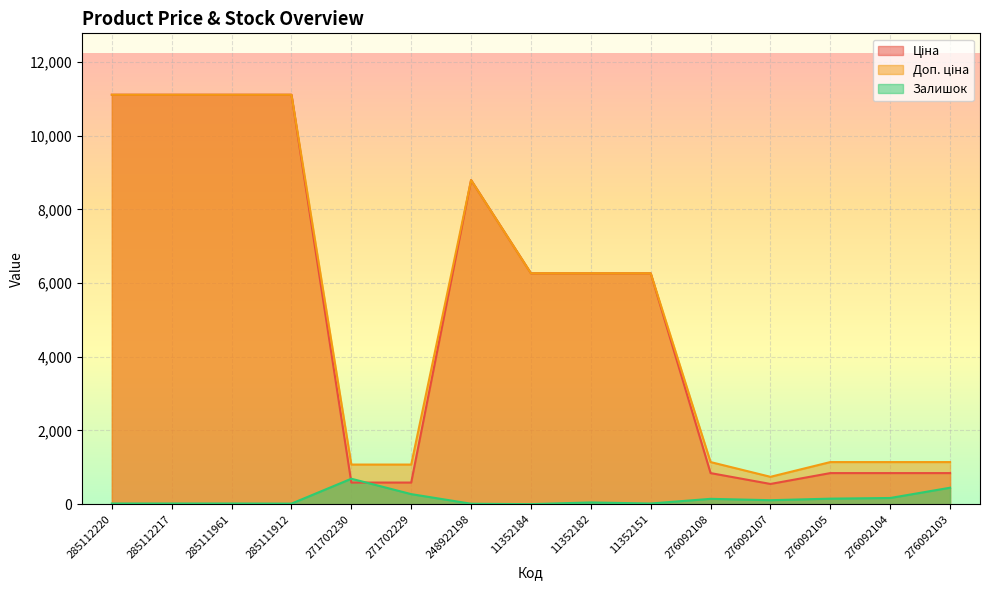

What is the difference between the second highest and minimum values in the Залишок series?

446.0